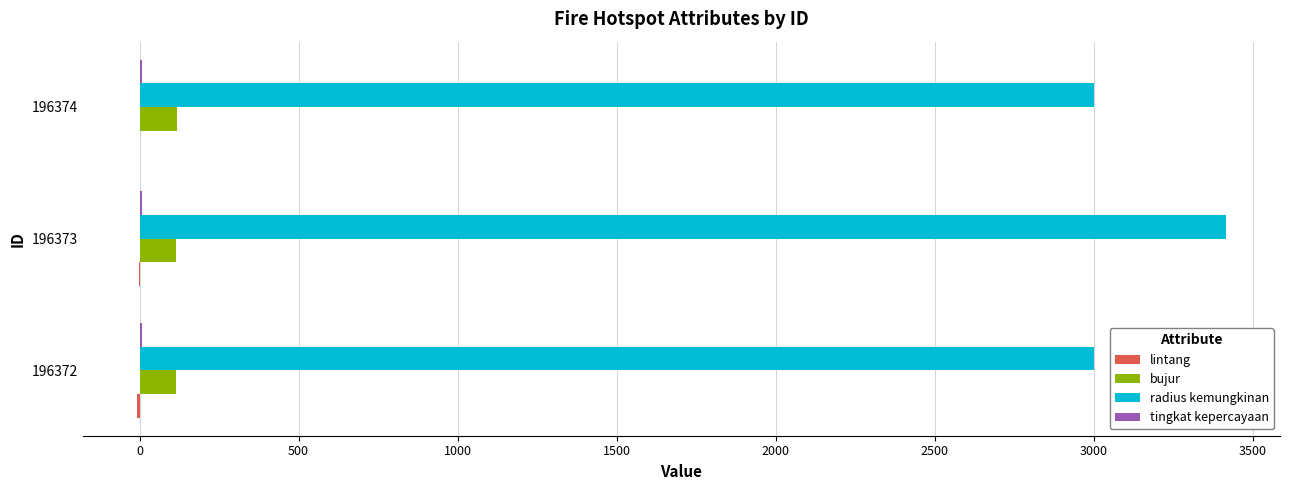

Is it true that radius kemungkinan equals 3414.0 at 196373?

True